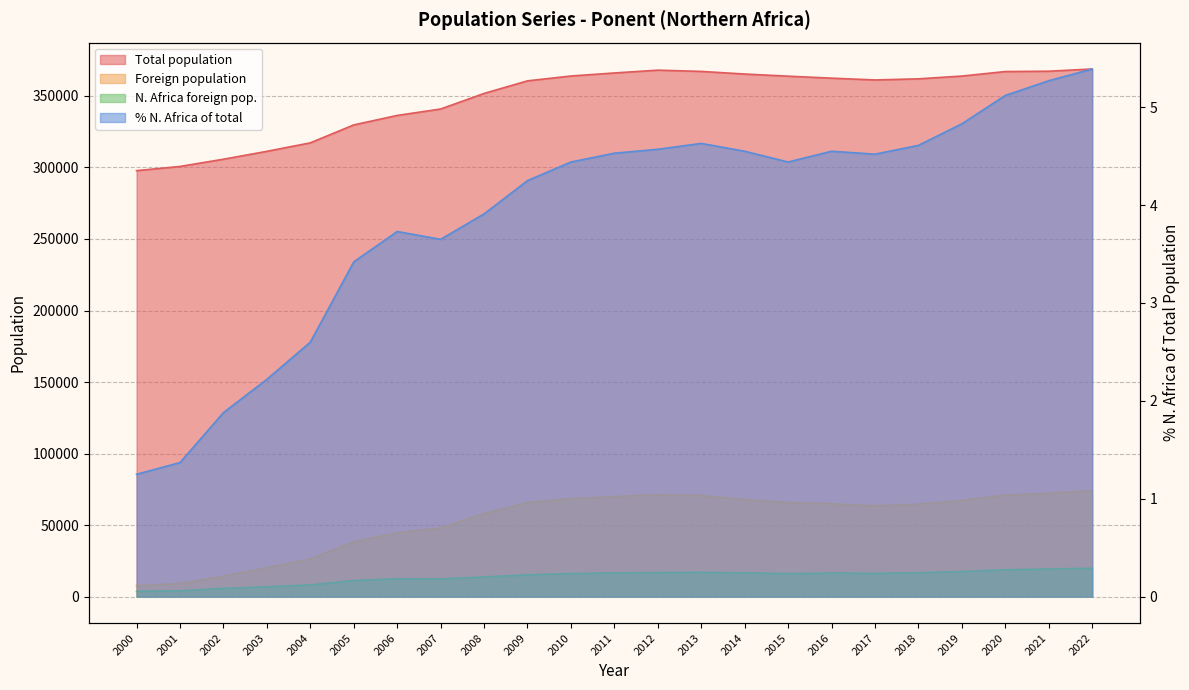

How many lines are shown in the chart?

4